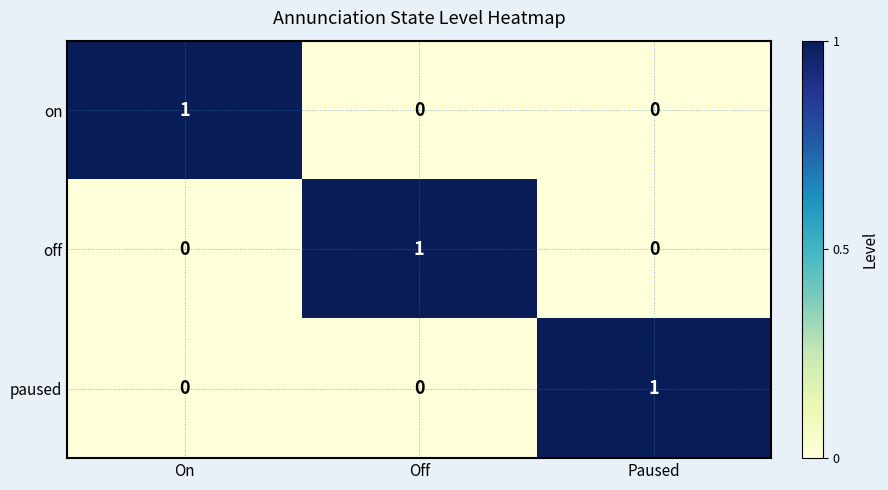

Count the paused values in the range 0 to 1.

3